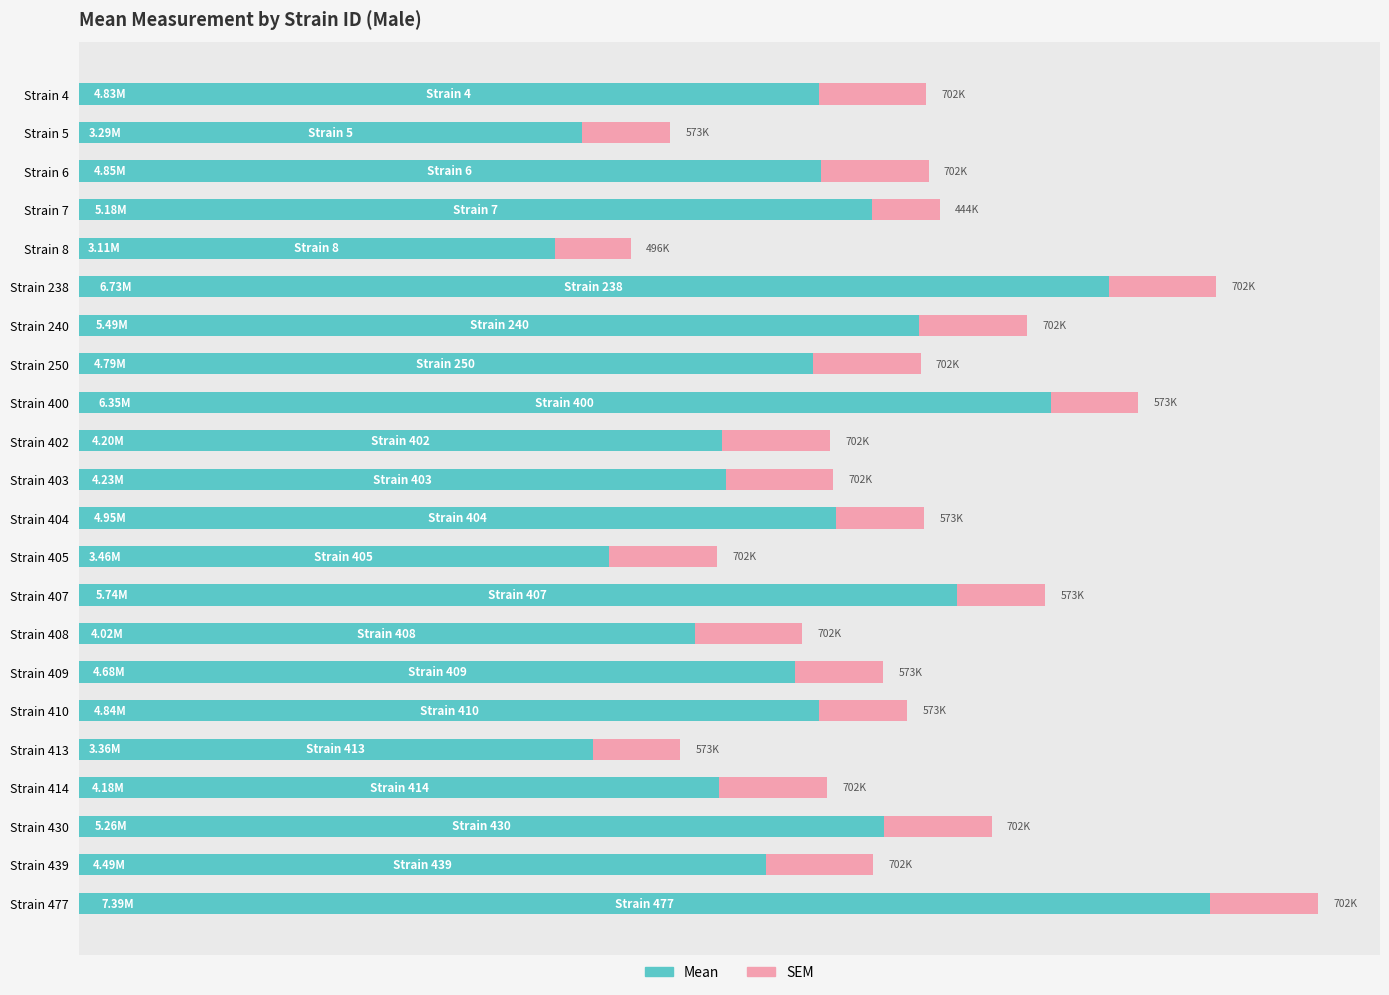

What is the value of the SEM bar at the 14th from the left?

573289.4